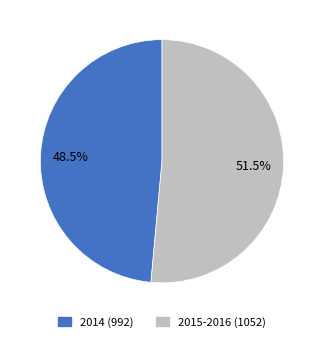

Is there a majority slice in this chart?

Yes